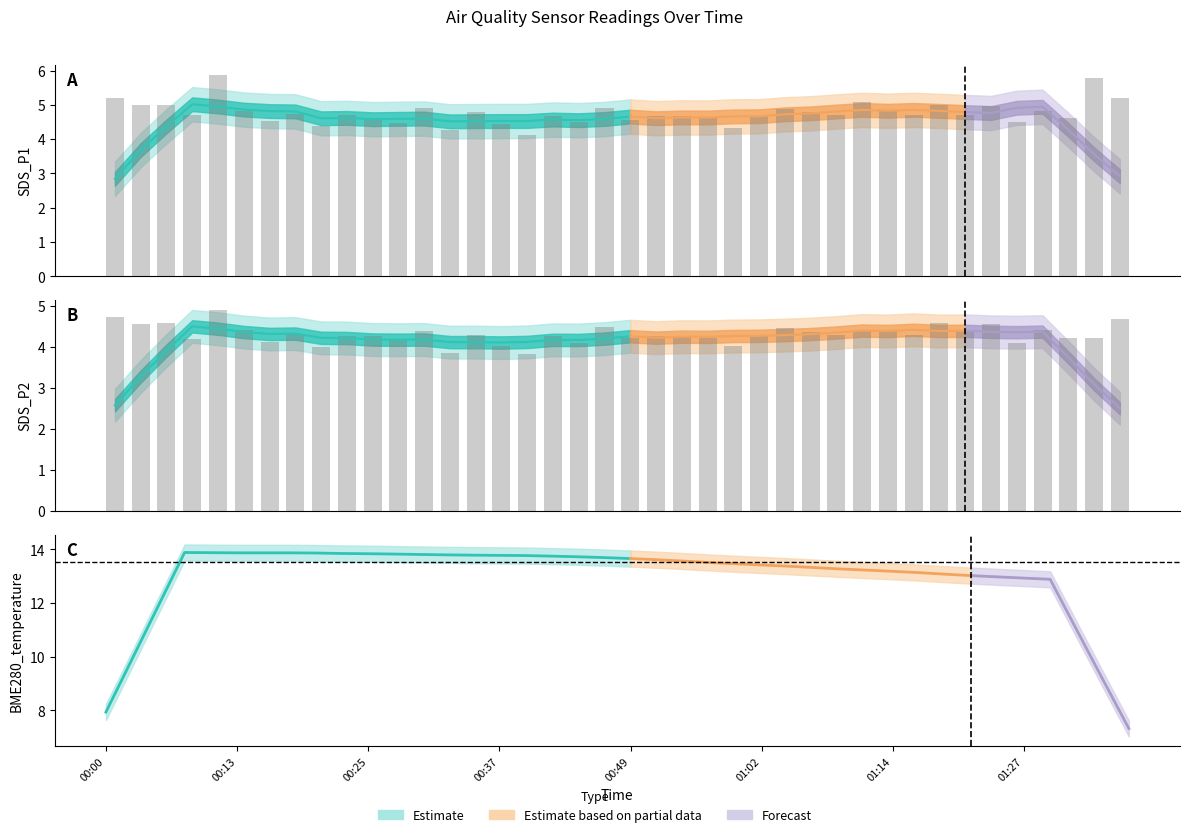

Reading right to left, list all the values displayed in this chart.

SDS_P1: 5.2	5.8	4.6	4.8	4.5	5.0	4.7	5.0	4.7	4.8	5.1	4.7	4.8	4.9	4.7	4.3	4.6	4.7	4.7	4.6	4.9	4.5	4.7	4.1	4.4	4.8	4.3	4.9	4.5	4.6	4.7	4.4	4.7	4.5	4.8	5.9	4.7	5.0	5.0	5.2
SDS_P2: 4.7	4.2	4.2	4.4	4.1	4.6	4.4	4.6	4.3	4.4	4.4	4.3	4.4	4.5	4.3	4.0	4.2	4.3	4.3	4.2	4.5	4.1	4.3	3.8	4.0	4.3	3.9	4.4	4.2	4.3	4.3	4.0	4.3	4.1	4.4	4.9	4.2	4.6	4.6	4.7